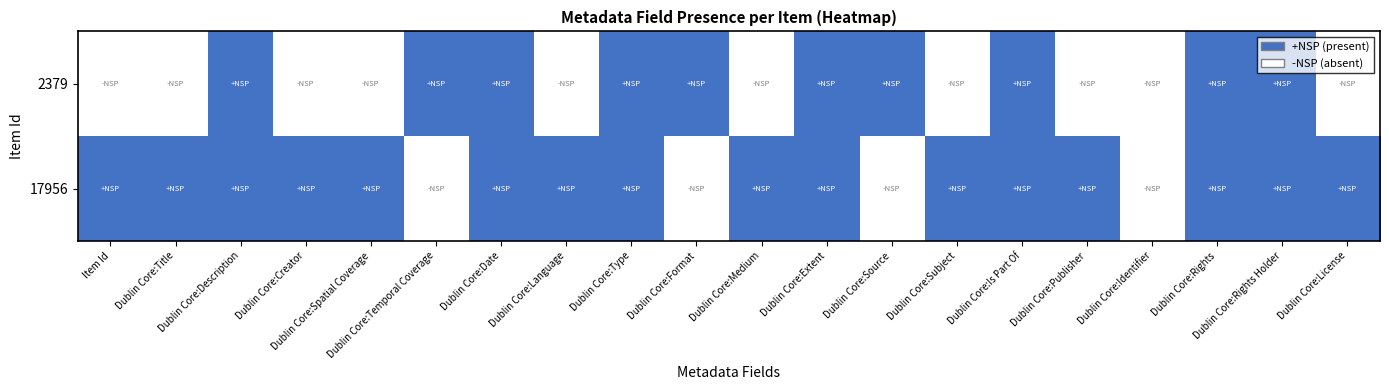

How many series are shown in this chart?

2